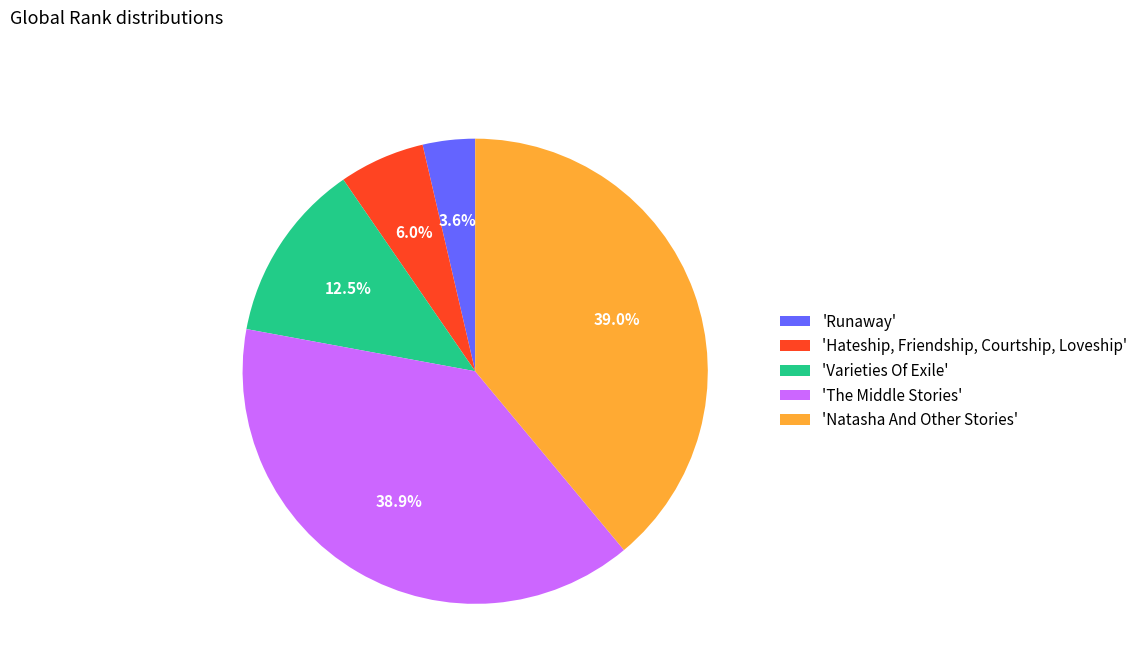

Rank the categories by value from highest to lowest.

'Natasha And Other Stories', 'The Middle Stories', 'Varieties Of Exile', 'Hateship, Friendship, Courtship, Loveship', 'Runaway'